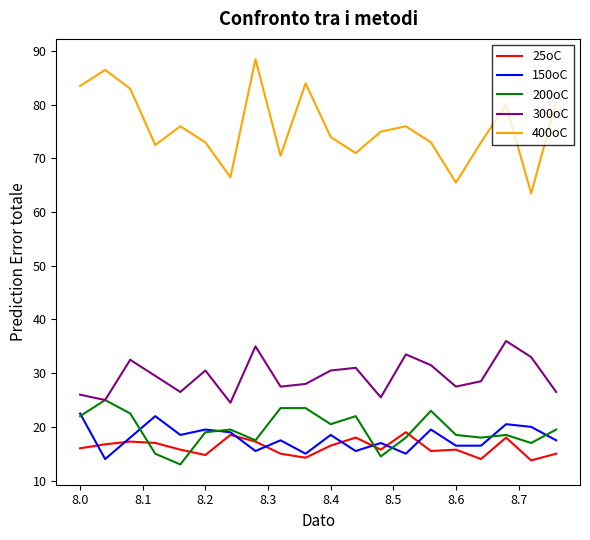

What is the sum of all 200oC values?

389.9